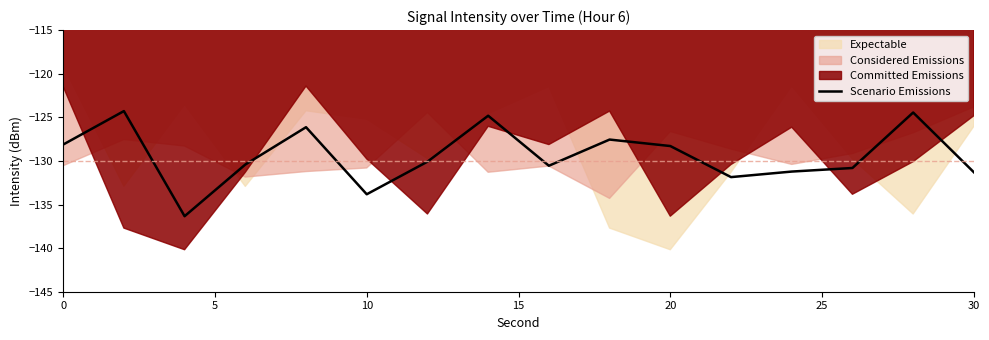

What is the maximum value for Scenario Emissions?

-124.3